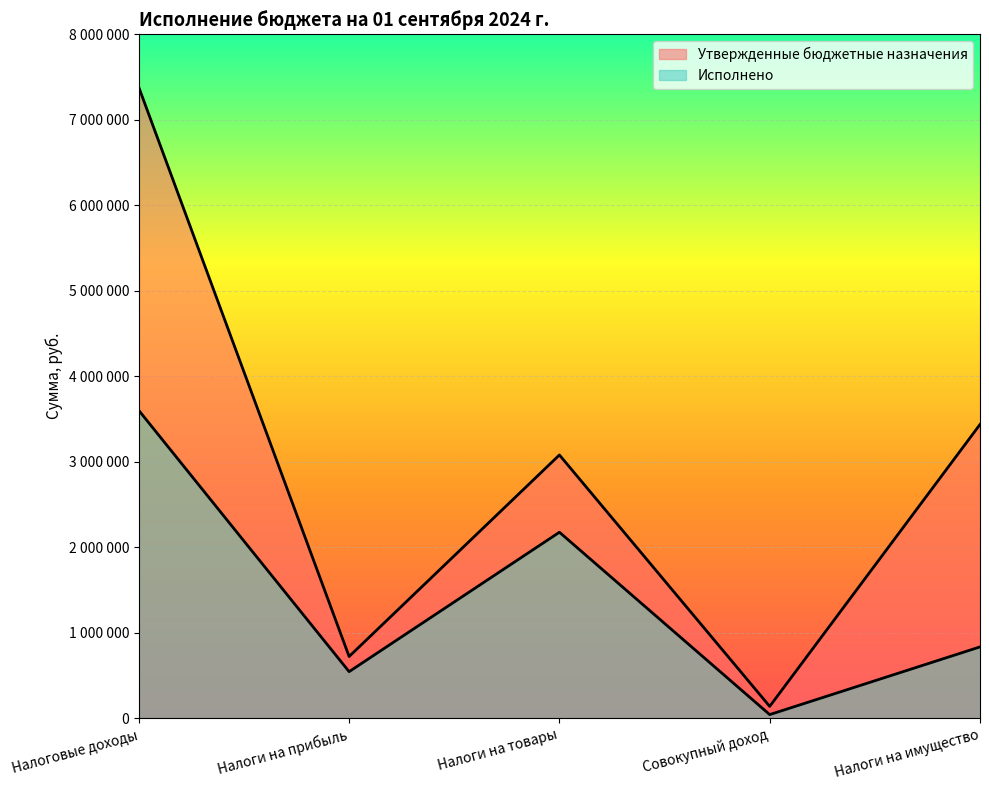

List the series in order of their overall mean, lowest first.

Исполнено, Утвержденные бюджетные назначения